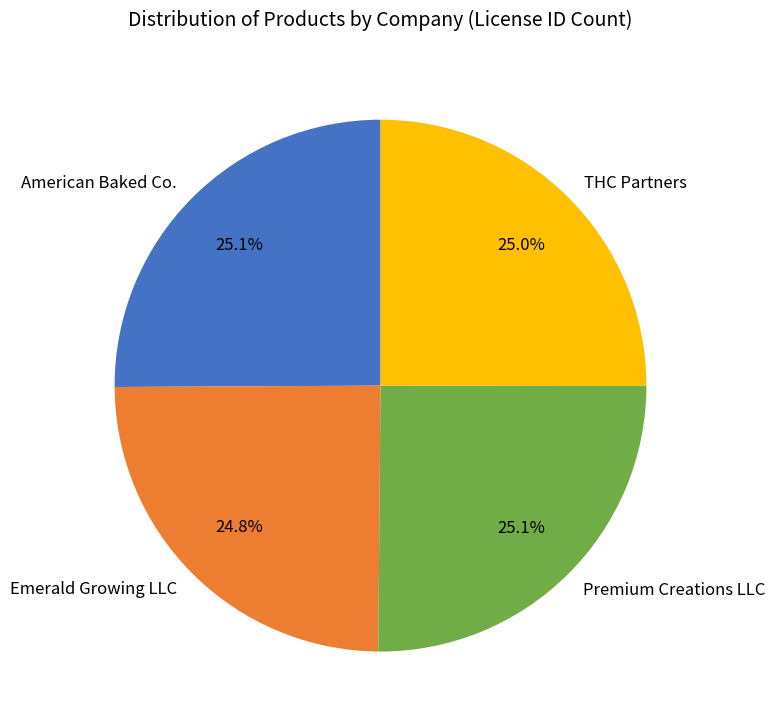

What percentage is the THC Partners slice, to the nearest percent?

25%